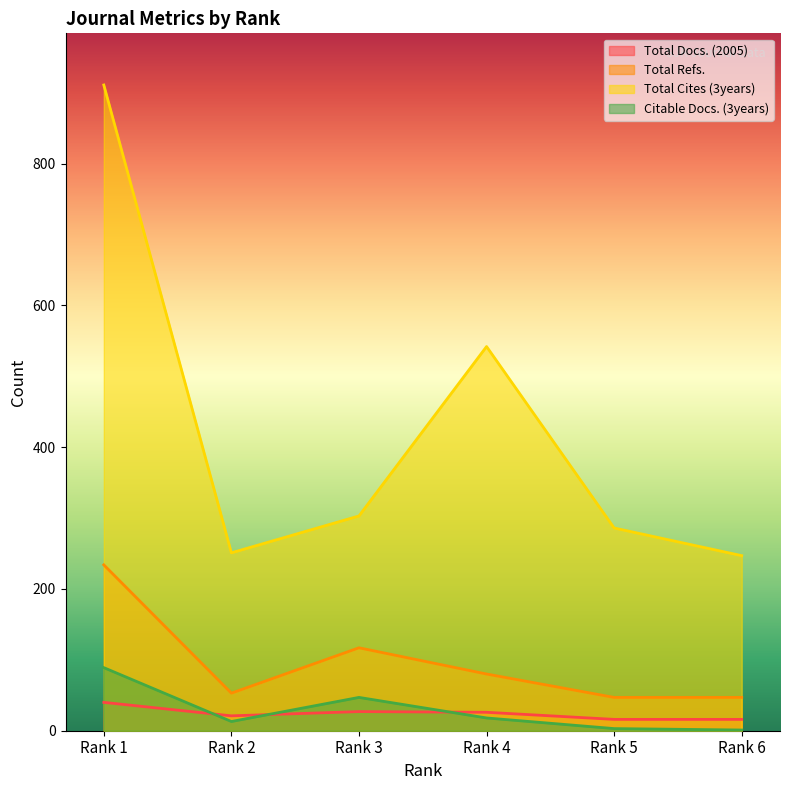

Reading left to right, transcribe all the data shown in this chart.

Total Docs. (2005): Rank 1=40	Rank 2=21	Rank 3=27	Rank 4=26	Rank 5=16	Rank 6=16
Total Refs.: Rank 1=234	Rank 2=53	Rank 3=117	Rank 4=80	Rank 5=47	Rank 6=47
Total Cites (3years): Rank 1=911	Rank 2=251	Rank 3=303	Rank 4=542	Rank 5=286	Rank 6=247
Citable Docs. (3years): Rank 1=89	Rank 2=13	Rank 3=47	Rank 4=18	Rank 5=3	Rank 6=1